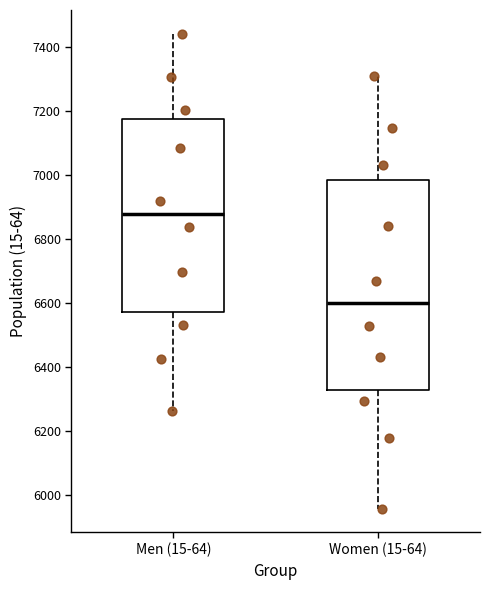

Where does the lower whisker of the box for Women (15-64) end on the y-axis? The values are not printed on the chart, so give them approximately, as read against the axis.

5960